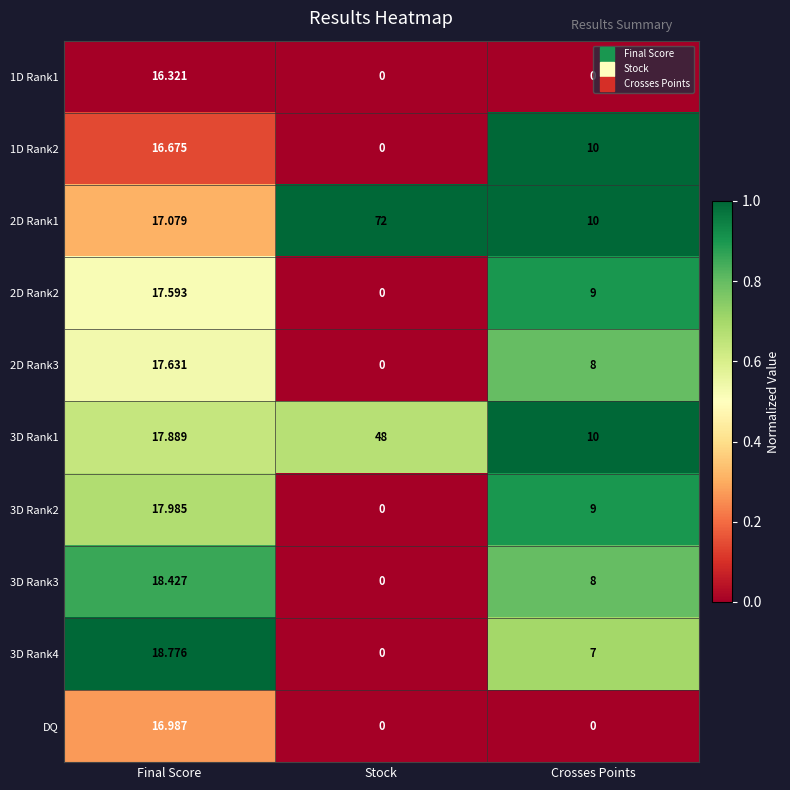

At which label is 2D Rank2 closest to 8?

Crosses Points